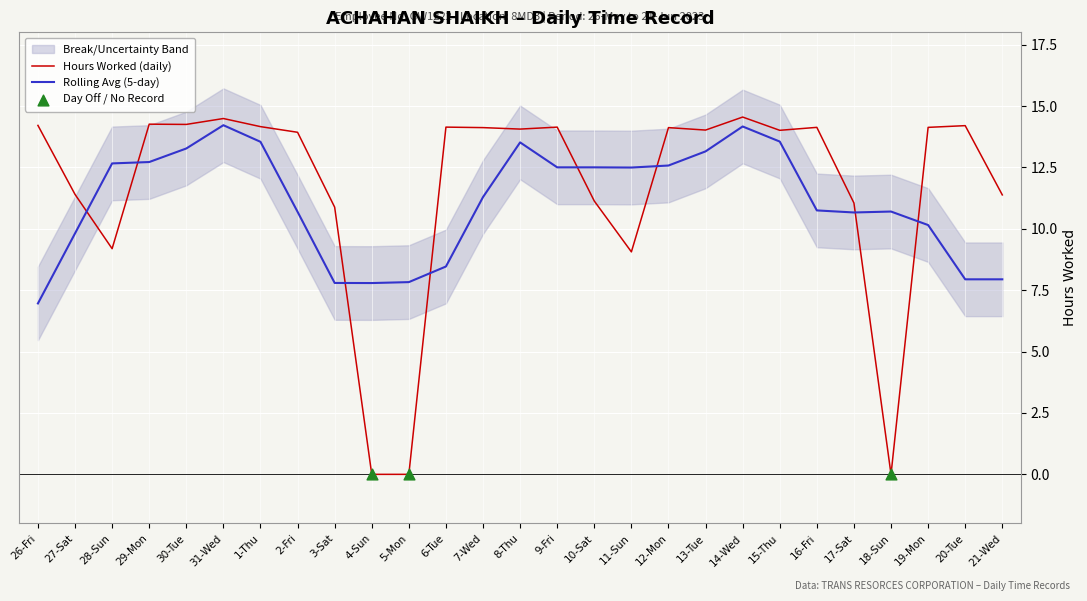

Between 3-Sat and 13-Tue, which is larger?

13-Tue